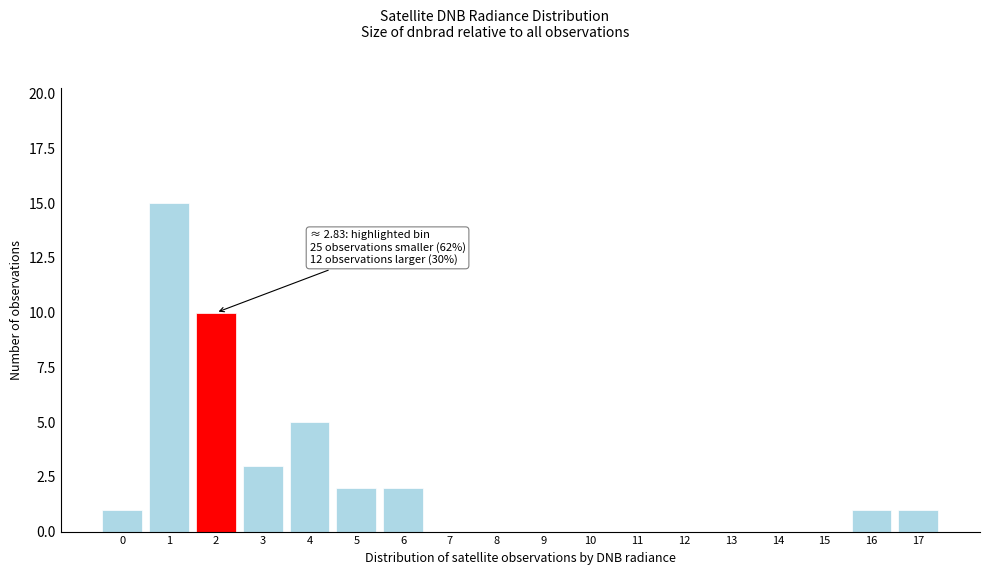

Reading left to right, extract all data points from this chart.

0=1	1=15	2=10	3=3	4=5	5=2	6=2	7=0	8=0	9=0	10=0	11=0	12=0	13=0	14=0	15=0	16=1	17=1